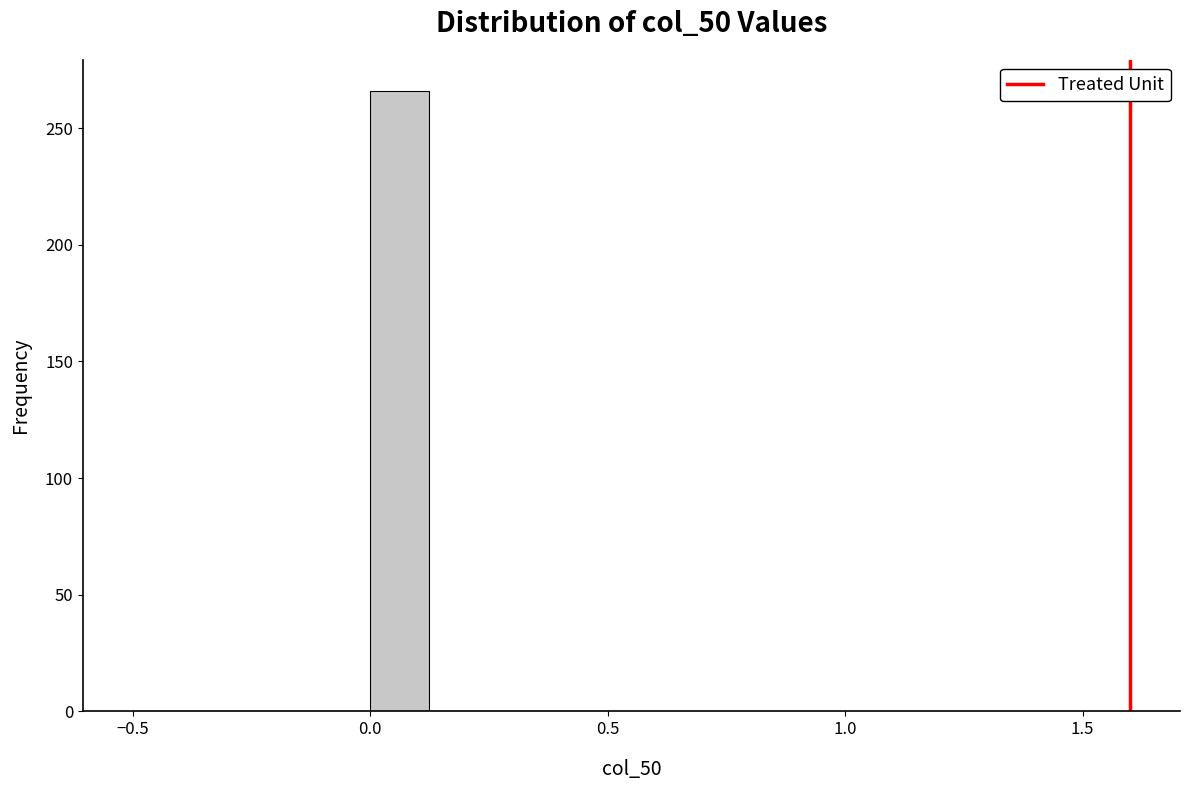

Around what value on the x-axis is the tallest bar? Give the approximate position of its centre, as read against the axis.

0.05